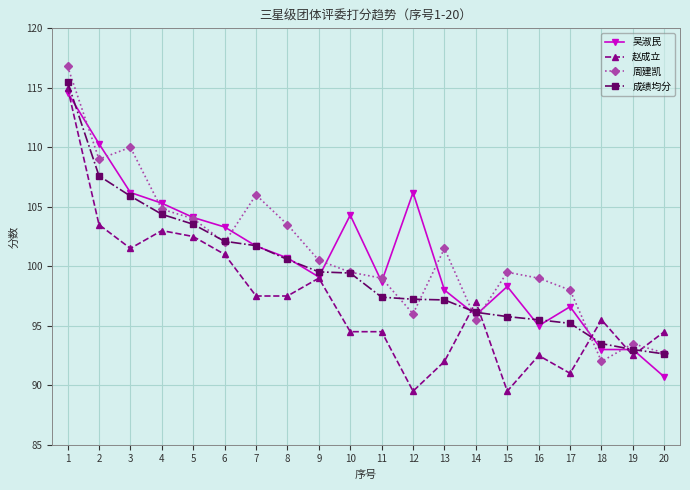

Where is 周建凯 nearest to the value 104?

5